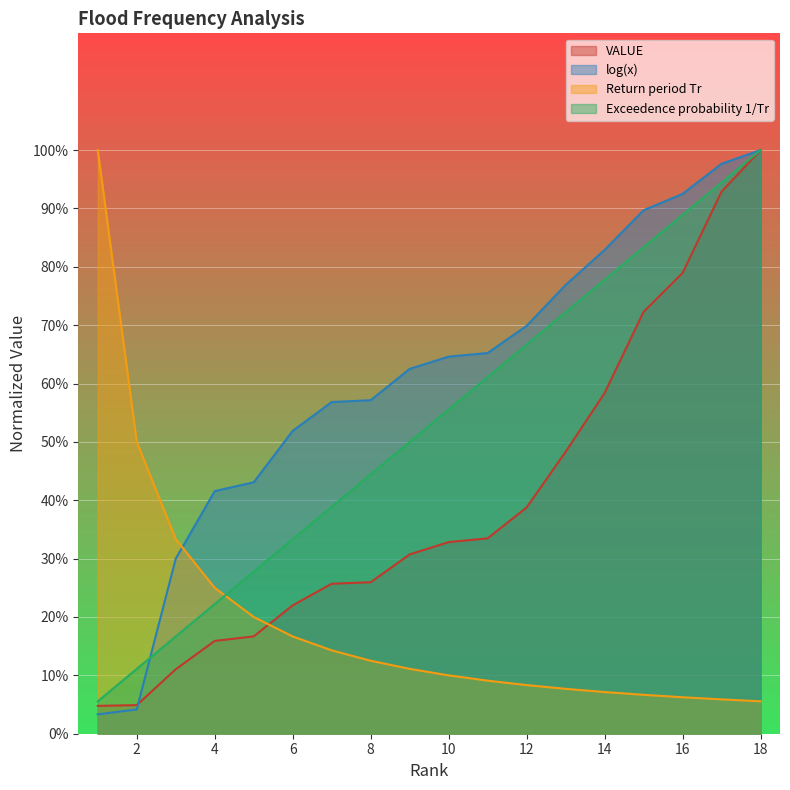

What value does the Exceedence probability 1/Tr series have at 12?

0.7